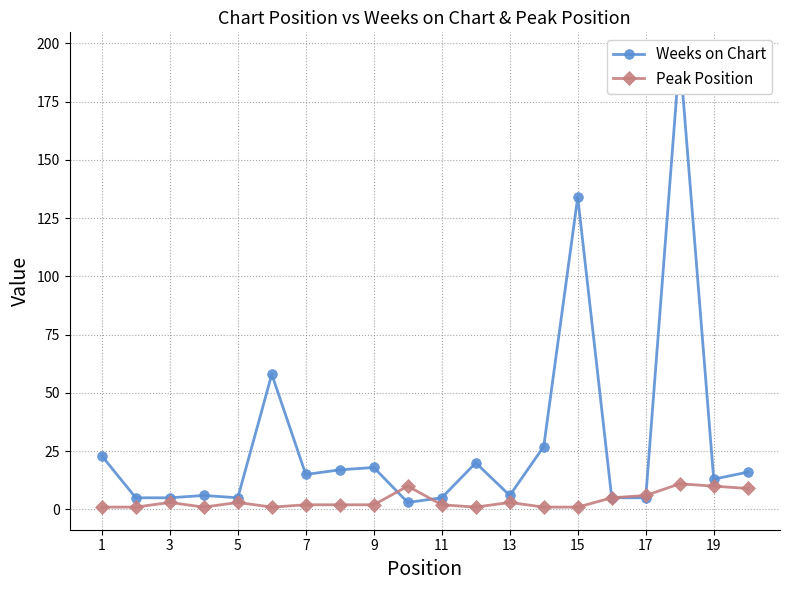

True or false: Peak Position has more than 1 points higher than both neighbors.

True